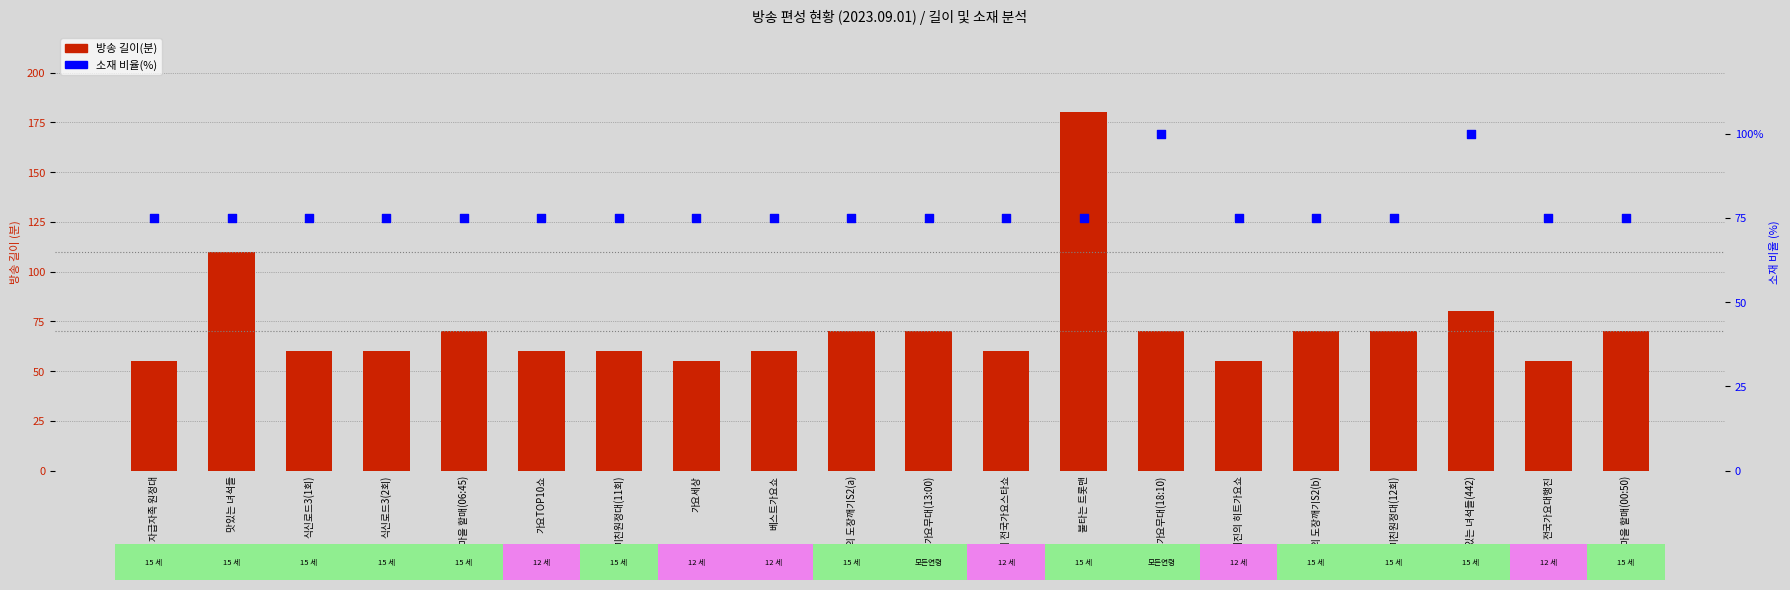

Which series contains the highest Y value?

방송 길이(분)